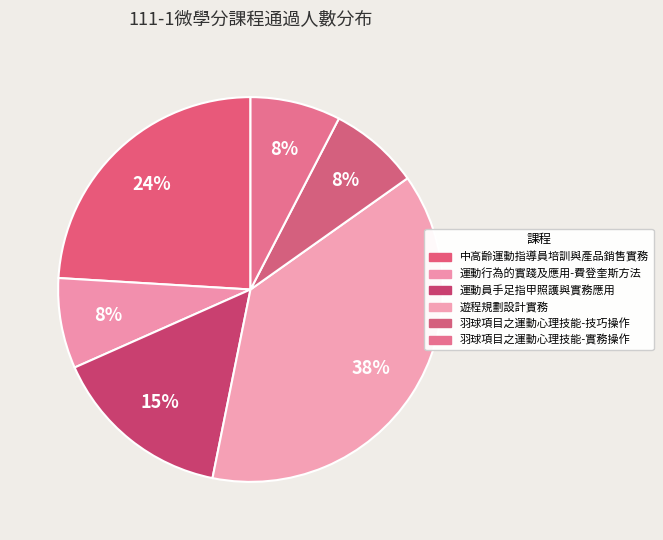

Rank the categories by value from highest to lowest.

遊程規劃設計實務, 中高齡運動指導員培訓與產品銷售實務, 運動員手足指甲照護與實務應用, 運動行為的實踐及應用-費登奎斯方法, 羽球項目之運動心理技能-技巧操作, 羽球項目之運動心理技能-實務操作